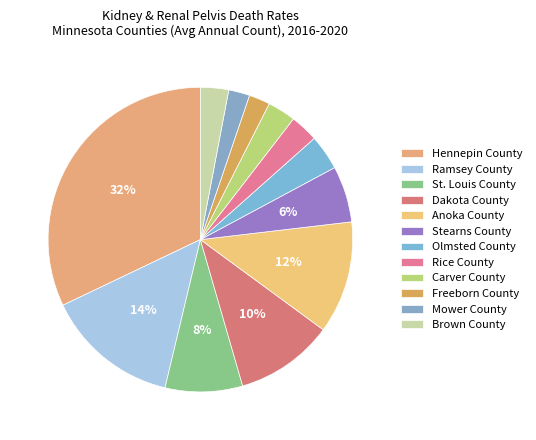

How much of the chart is everything except Rice County?

97.0%